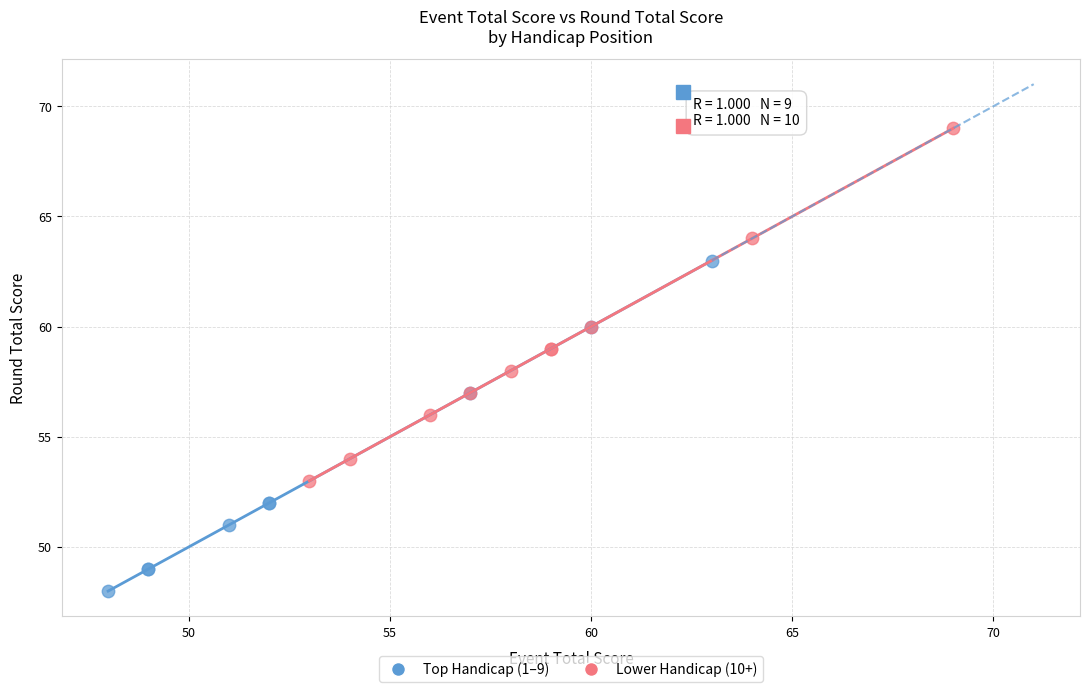

Which series contains the lowest Y value?

Top Handicap (1–9)